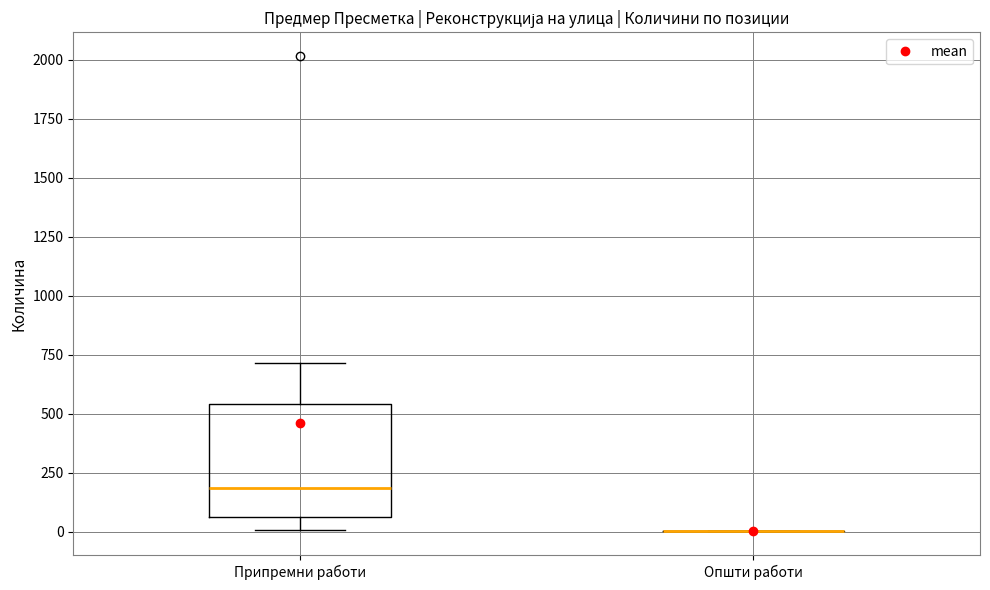

Reading left to right, read every box against the y-axis: the position of its median line, the range the box covers, and the ends of its whiskers. The values are not printed on the chart, so give them approximately, as read against the axis.

Припремни работи: median 200, box 50 to 550, whiskers 0 to 700
Општи работи: box collapsed to a line at 0, whiskers 0 to 0